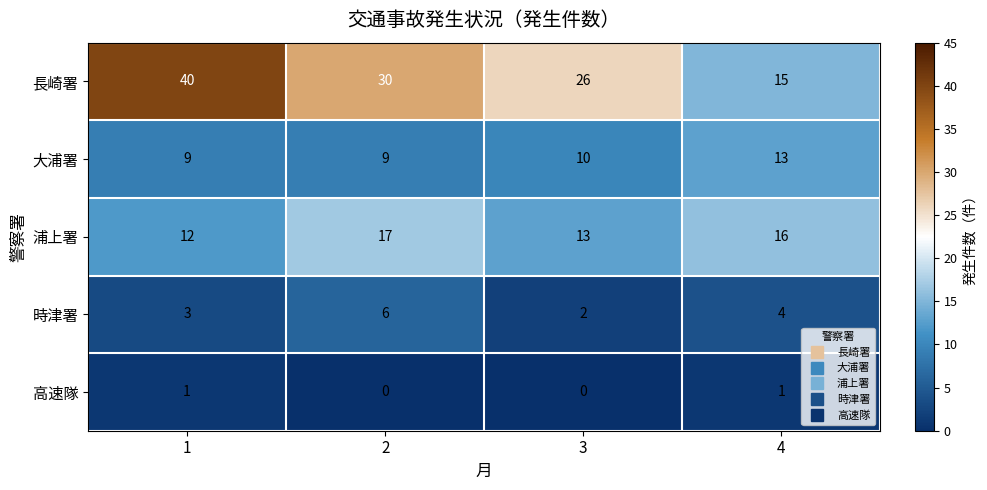

What is the approximate value of 長崎署 at 4?

15